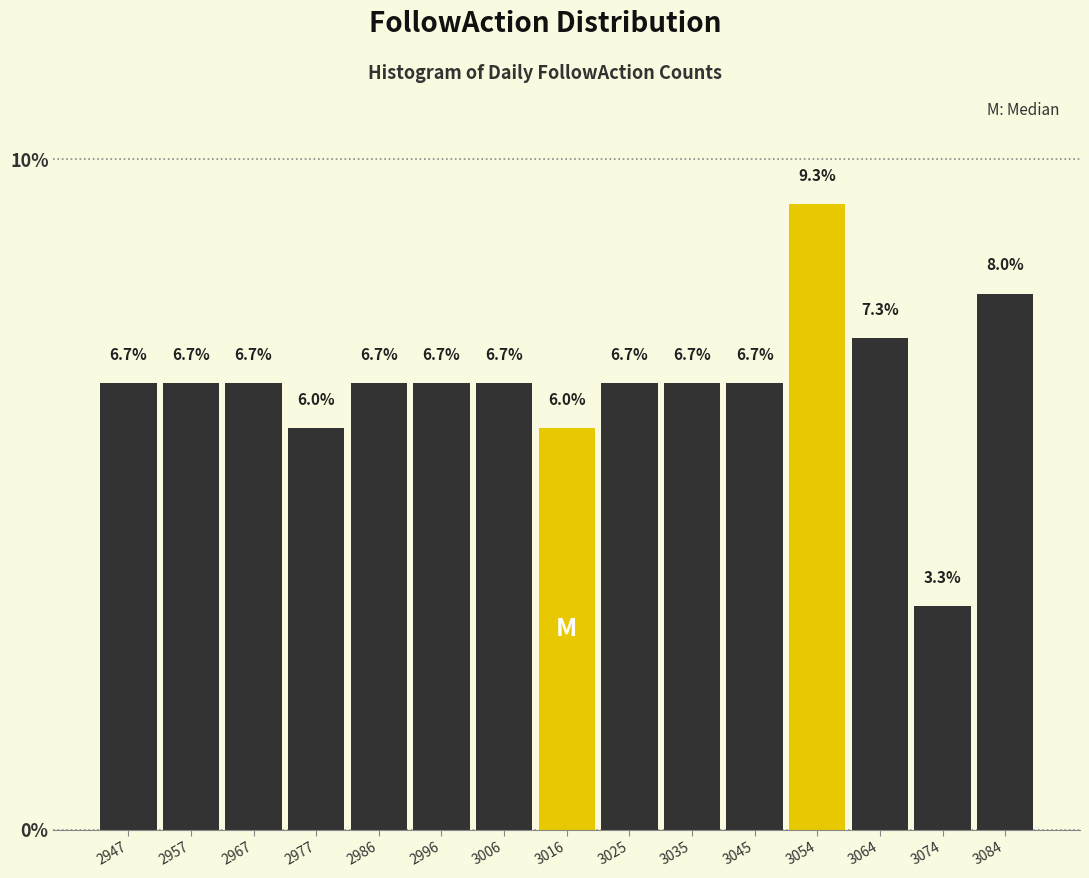

What is the height of the bar covering 3021 to 3031 on the x-axis? The bar edges are not printed on the chart, so give them approximately, as read against the axis.

6.7